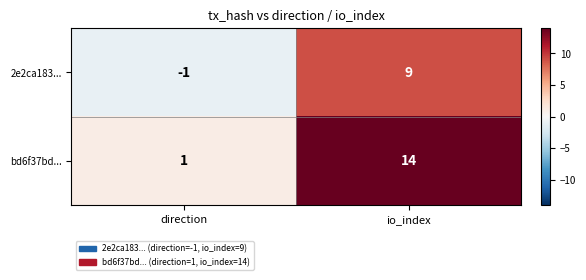

Between direction and io_index, which series saw the biggest shift?

bd6f37bd...